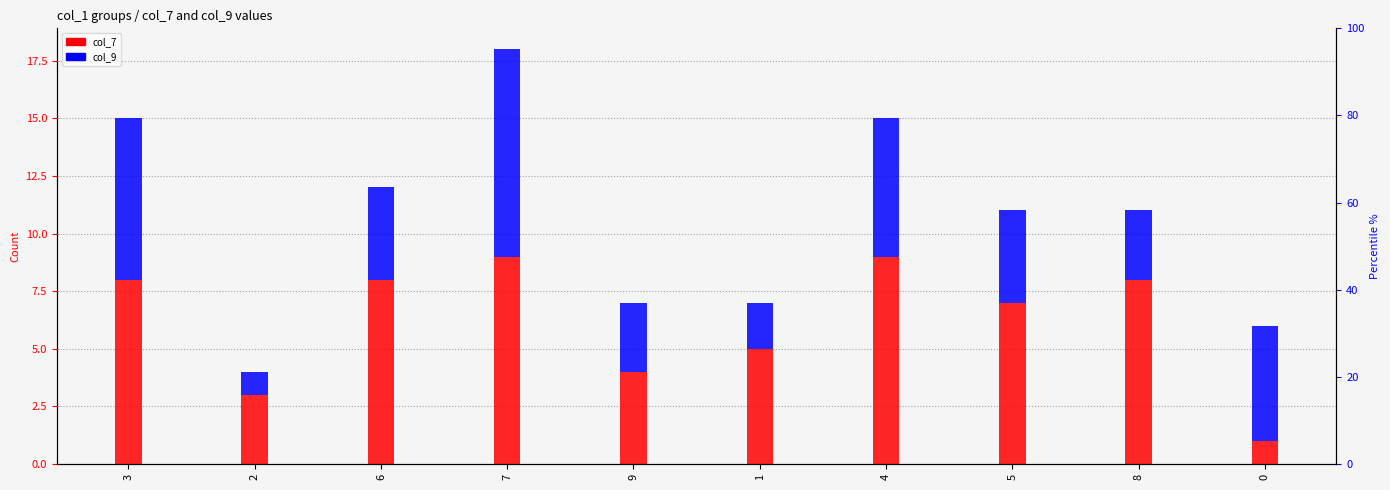

What is the value of the col_9 bar at the 8th from the left?

4